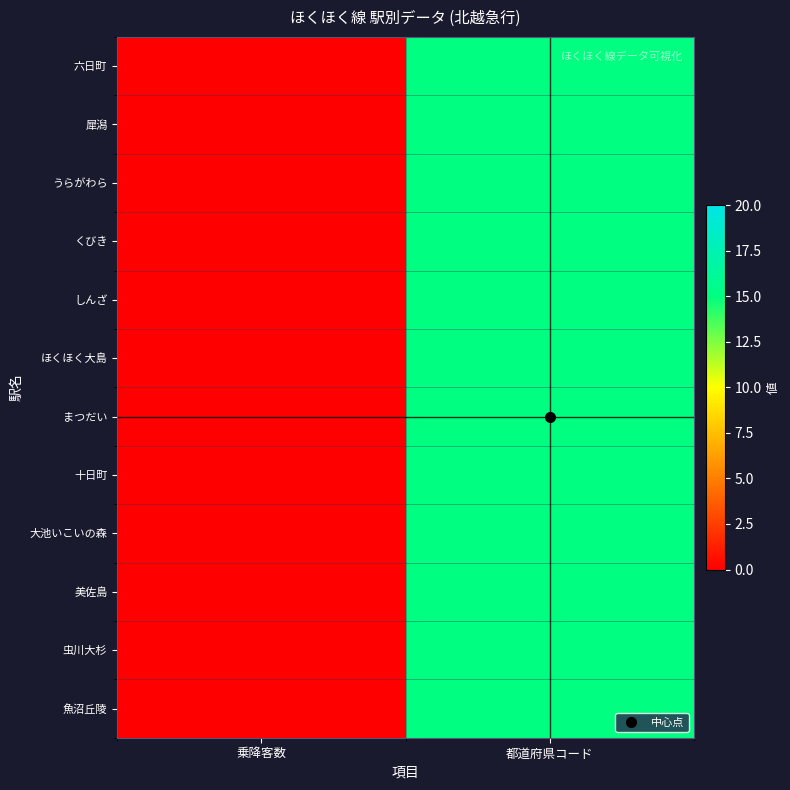

Which series has the widest spread of values?

六日町